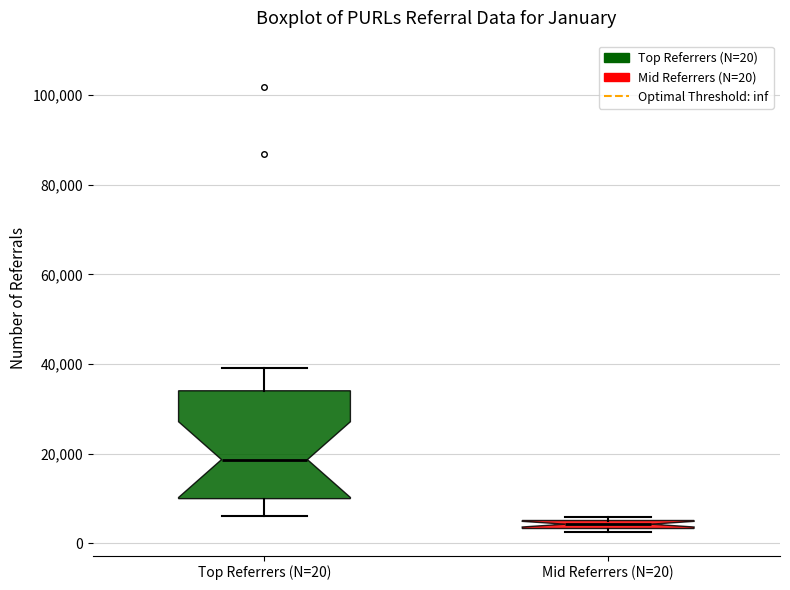

Which box is the tallest, from its lower edge to its upper edge?

Top Referrers (N=20)